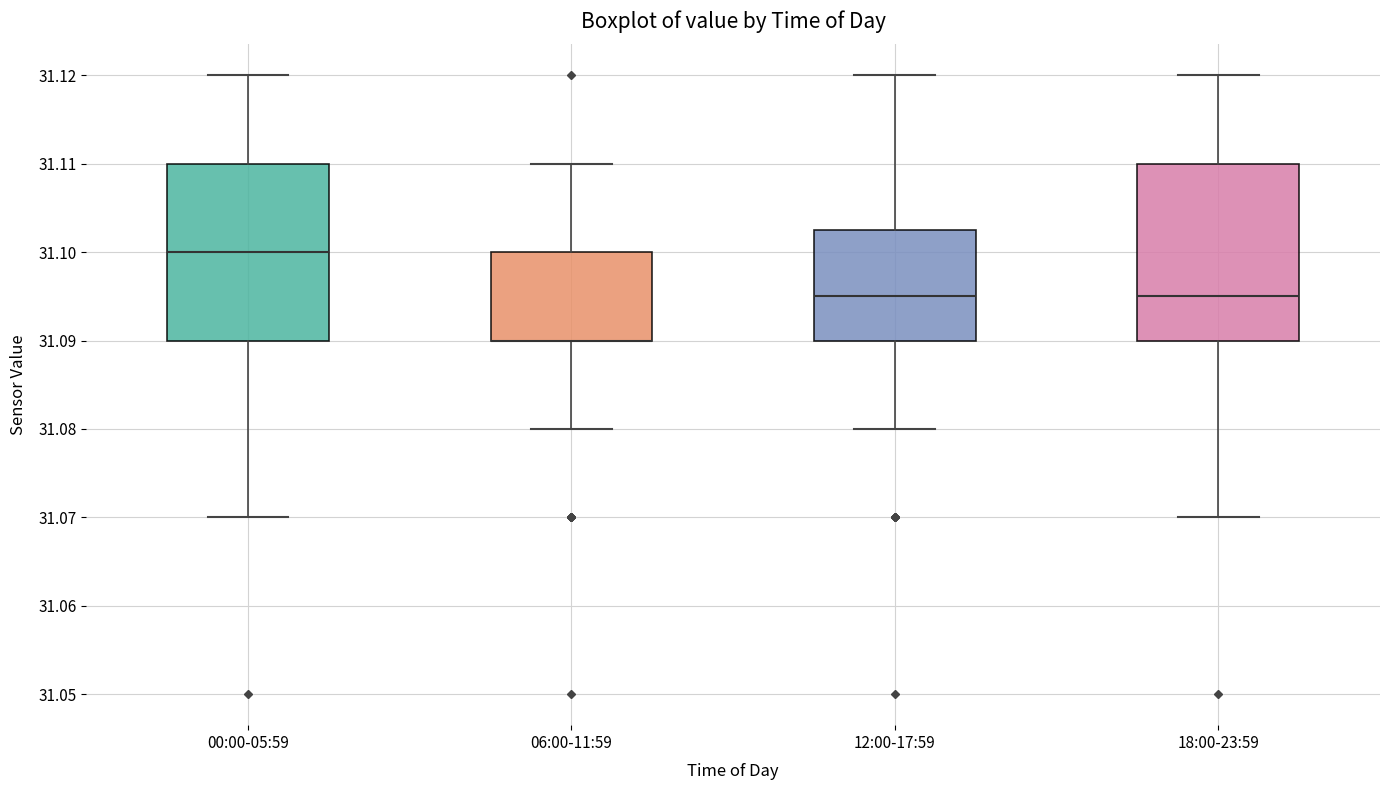

Reading left to right, read every box against the y-axis: the position of its median line, the range the box covers, and the ends of its whiskers. The values are not printed on the chart, so give them approximately, as read against the axis.

00:00-05:59: median 31.100, box 31.090 to 31.110, whiskers 31.070 to 31.120
06:00-11:59: median 31.090 (drawn on the box's lower edge), box 31.090 to 31.100, whiskers 31.080 to 31.110
12:00-17:59: median 31.095, box 31.090 to 31.103, whiskers 31.080 to 31.120
18:00-23:59: median 31.095, box 31.090 to 31.110, whiskers 31.070 to 31.120